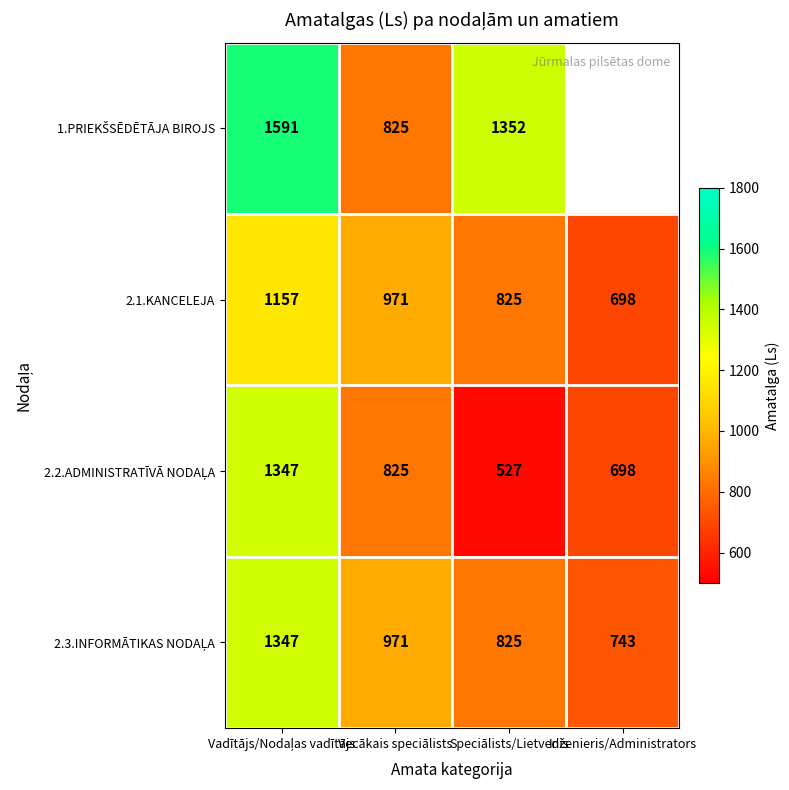

Between Vecākais speciālists and Speciālists/Lietvedis, which is larger?

Speciālists/Lietvedis